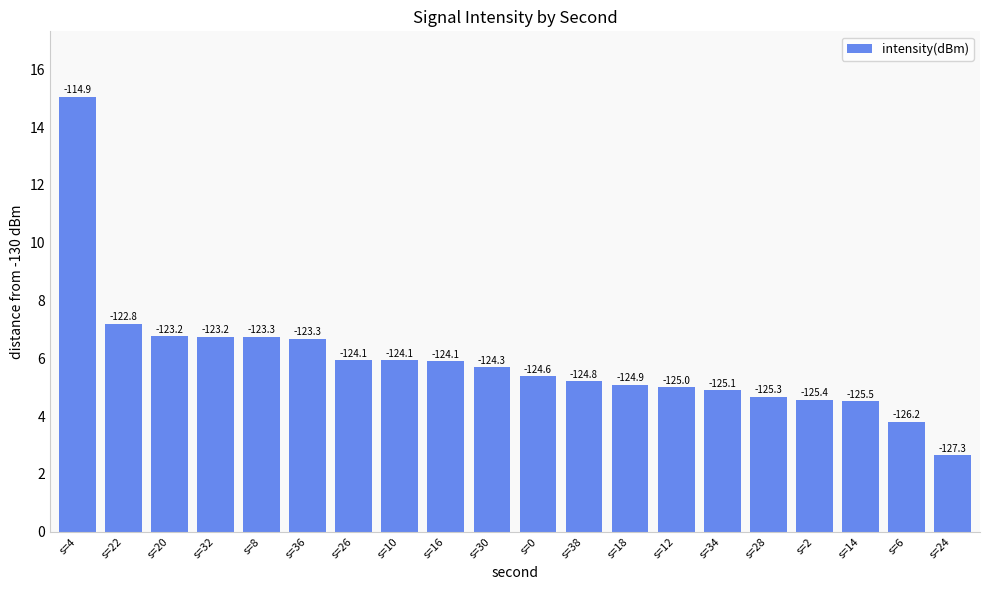

Reading left to right, what are all the values shown in this chart?

15.1	7.2	6.8	6.8	6.7	6.7	5.9	5.9	5.9	5.7	5.4	5.2	5.1	5.0	4.9	4.7	4.6	4.5	3.8	2.7